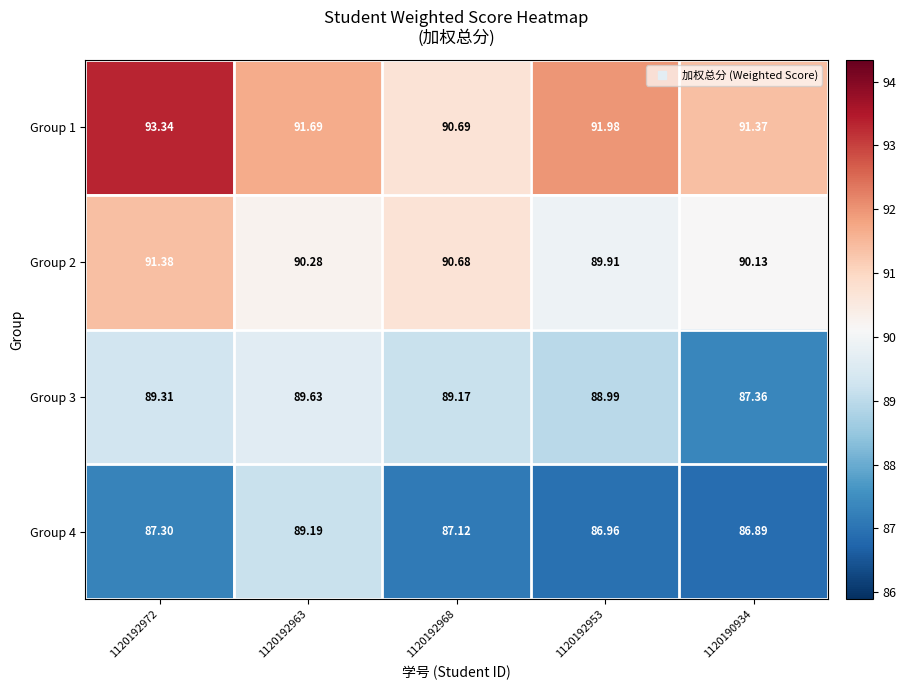

List the series in order of their peak value, lowest first.

Group 4, Group 3, Group 2, Group 1